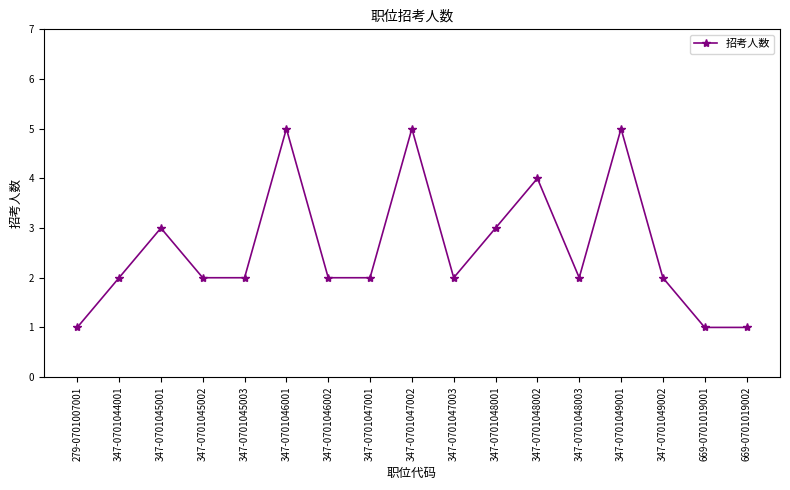

What is the greatest value displayed?

5